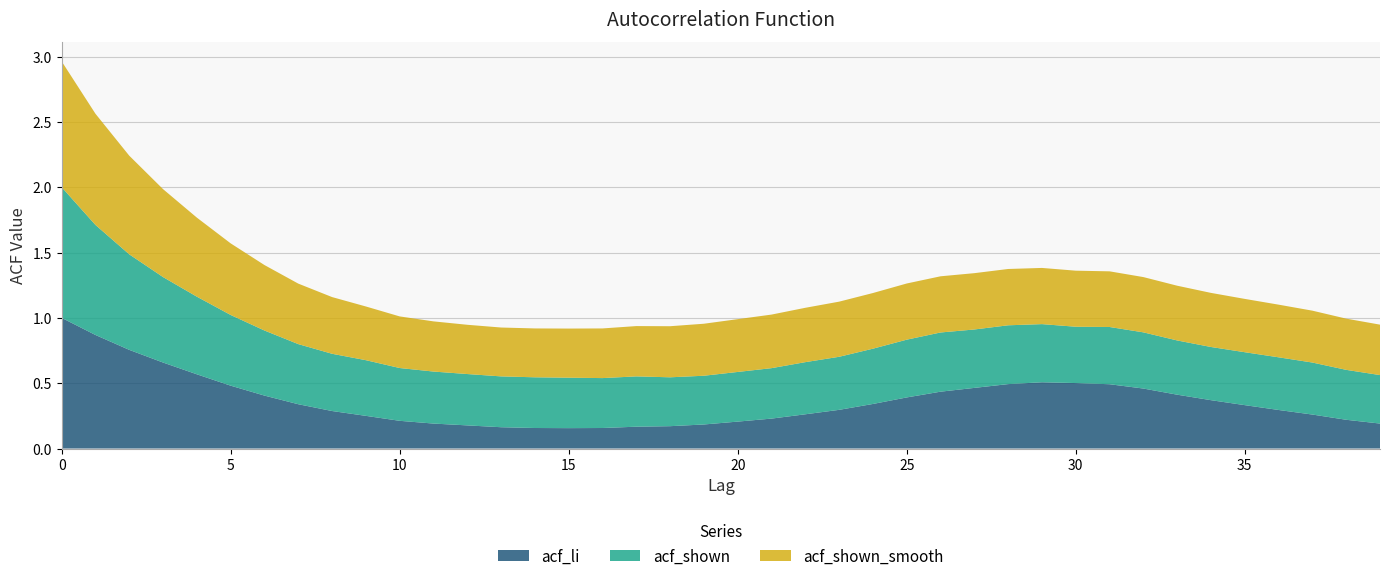

Reading left to right, extract all data points from this chart.

acf_li: 0=1.0	1=0.9	2=0.8	3=0.7	4=0.6	5=0.5	6=0.4	7=0.3	8=0.3	9=0.2	10=0.2	11=0.2	12=0.2	13=0.2	14=0.2	15=0.2	16=0.2	17=0.2	18=0.2	19=0.2	20=0.2	21=0.2	22=0.3	23=0.3	24=0.3	25=0.4	26=0.4	27=0.5	28=0.5	29=0.5	30=0.5	31=0.5	32=0.5	33=0.4	34=0.4	35=0.3	36=0.3	37=0.3	38=0.2	39=0.2
acf_shown: 0=1.0	1=0.8	2=0.7	3=0.7	4=0.6	5=0.5	6=0.5	7=0.5	8=0.4	9=0.4	10=0.4	11=0.4	12=0.4	13=0.4	14=0.4	15=0.4	16=0.4	17=0.4	18=0.4	19=0.4	20=0.4	21=0.4	22=0.4	23=0.4	24=0.4	25=0.4	26=0.5	27=0.4	28=0.5	29=0.4	30=0.4	31=0.4	32=0.4	33=0.4	34=0.4	35=0.4	36=0.4	37=0.4	38=0.4	39=0.4
acf_shown_smooth: 0=1.0	1=0.9	2=0.8	3=0.7	4=0.6	5=0.5	6=0.5	7=0.5	8=0.4	9=0.4	10=0.4	11=0.4	12=0.4	13=0.4	14=0.4	15=0.4	16=0.4	17=0.4	18=0.4	19=0.4	20=0.4	21=0.4	22=0.4	23=0.4	24=0.4	25=0.4	26=0.4	27=0.4	28=0.4	29=0.4	30=0.4	31=0.4	32=0.4	33=0.4	34=0.4	35=0.4	36=0.4	37=0.4	38=0.4	39=0.4